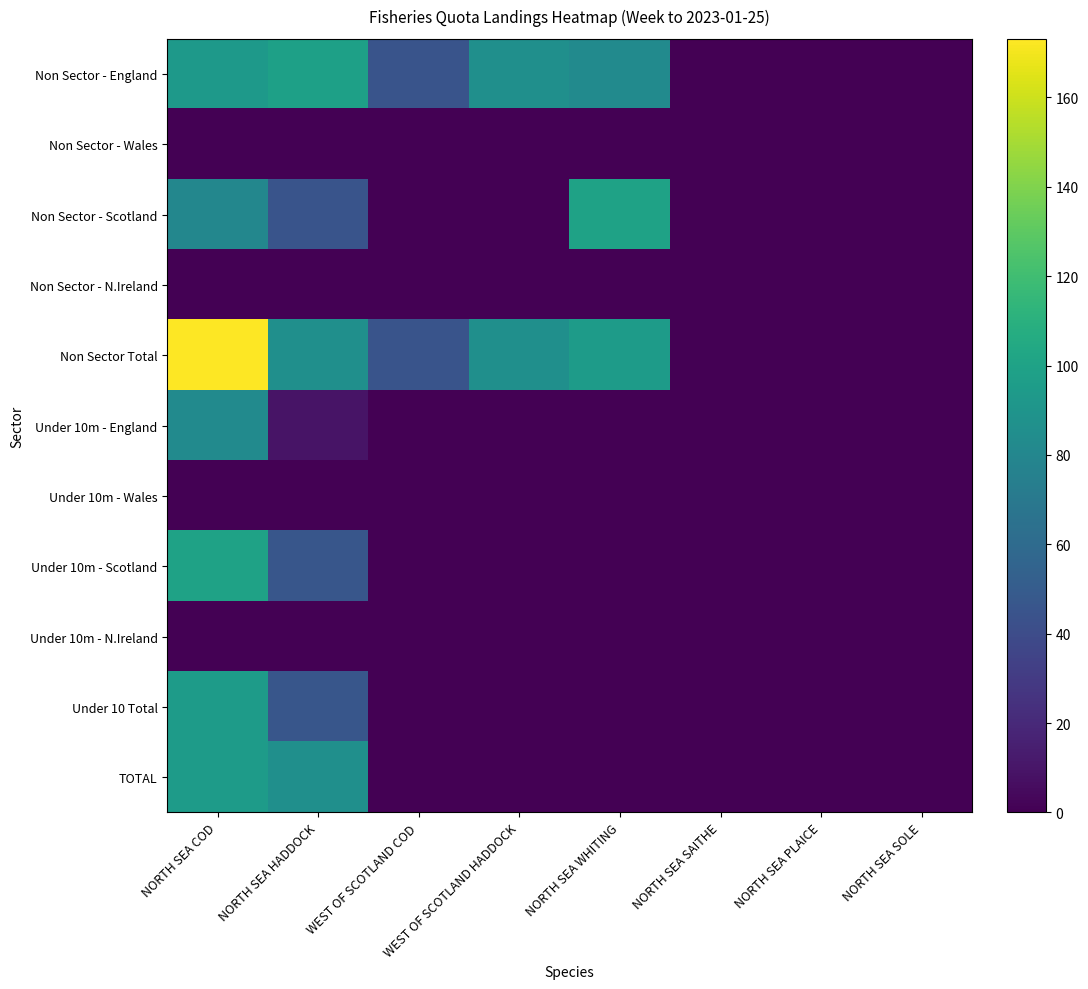

How many categories are shown in the chart?

8